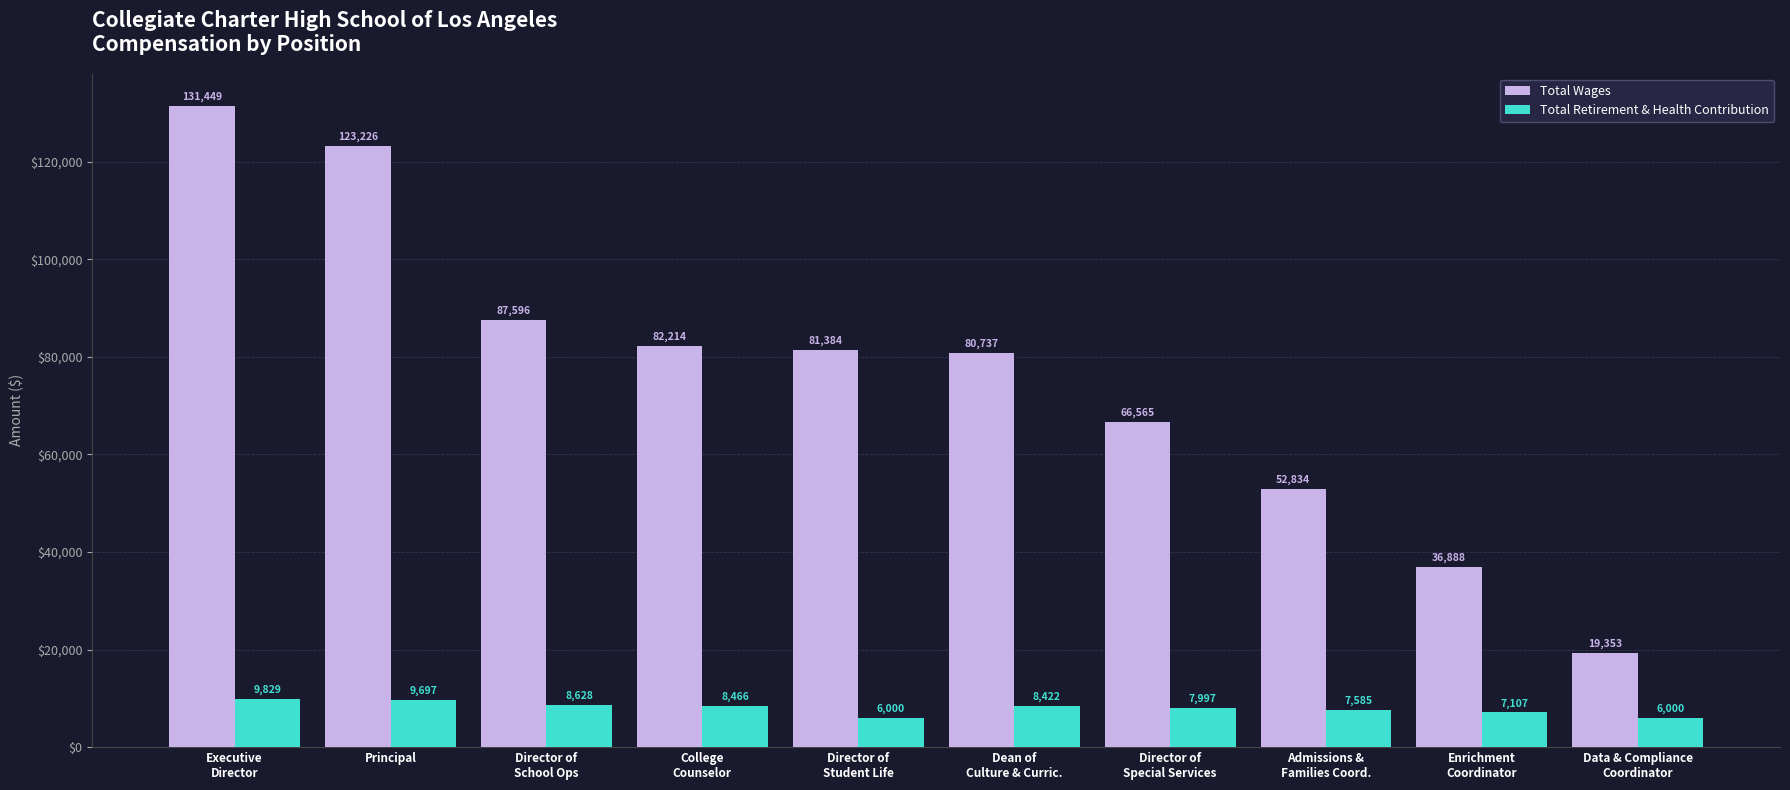

What is the label of the 1st bar from the left?

Executive
Director